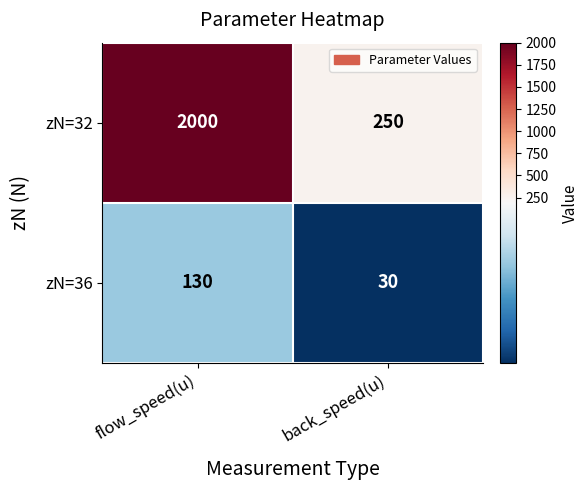

What is the difference between the zN=32 values at back_speed(u) and flow_speed(u)?

1750